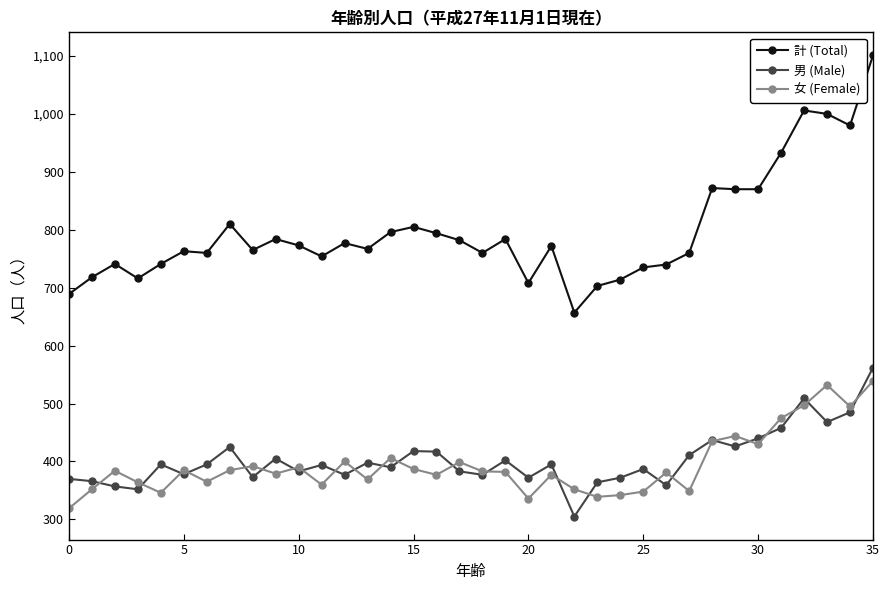

In 計 (Total), how many points are higher than both neighbors (excluding endpoints)?

10